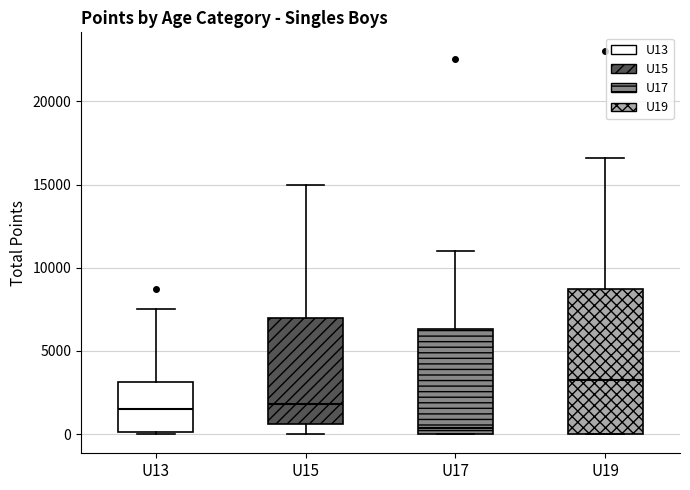

Where does the median line of the box for U17 sit on the y-axis? The values are not printed on the chart, so give them approximately, as read against the axis.

500